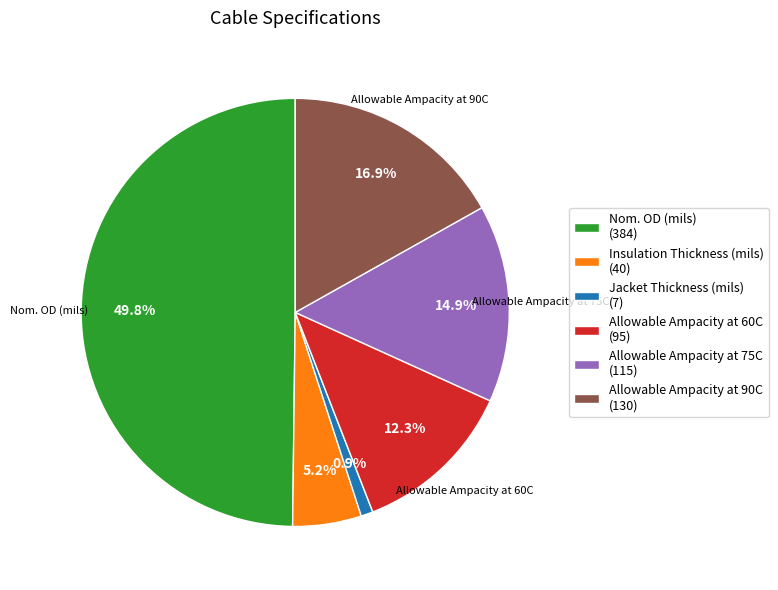

Is Allowable Ampacity at 60C (95) the majority of the pie?

No